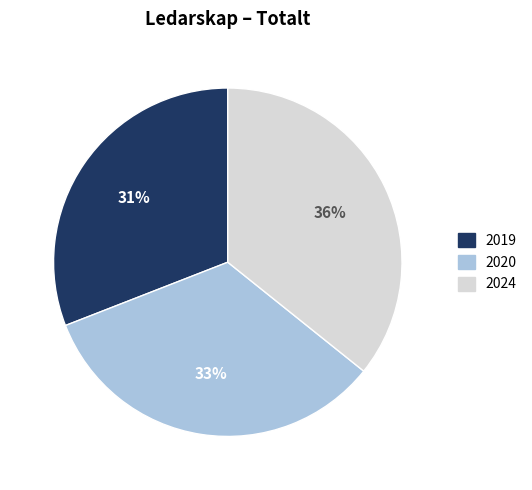

Between 2019 and 2020, which is larger?

2020